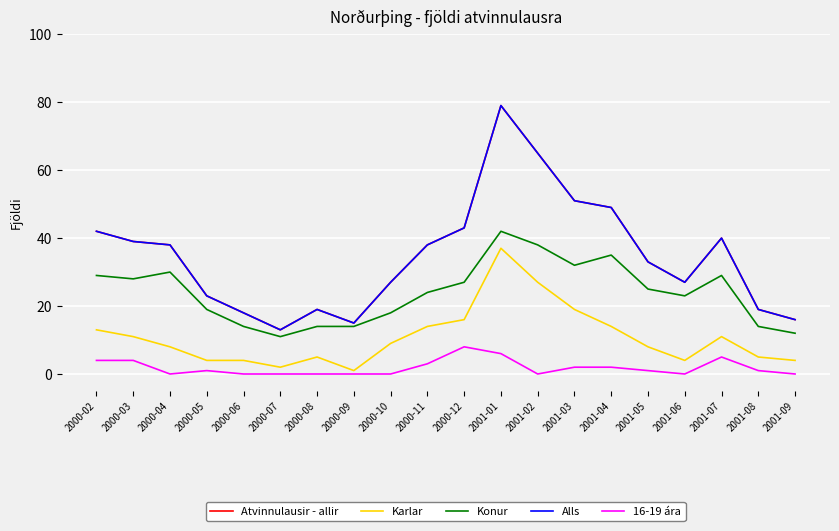

What is the sum of the 16-19 ára values at 2000-04 and 2001-05?

1